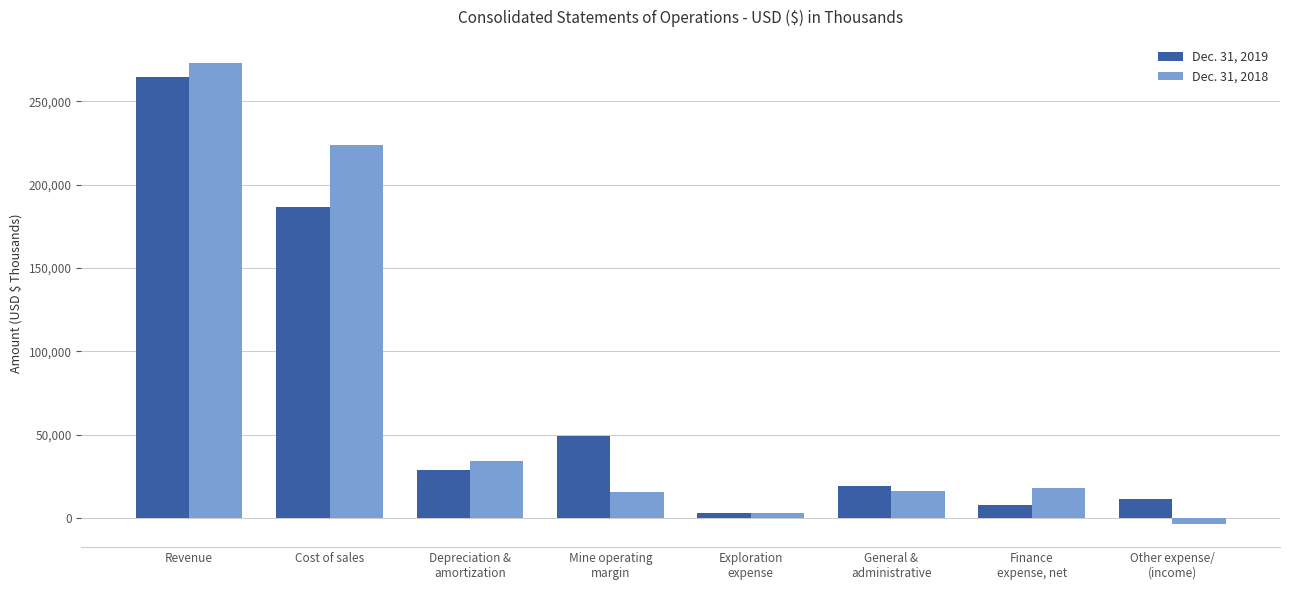

List the series in order of their overall mean, highest first.

Dec. 31, 2018, Dec. 31, 2019